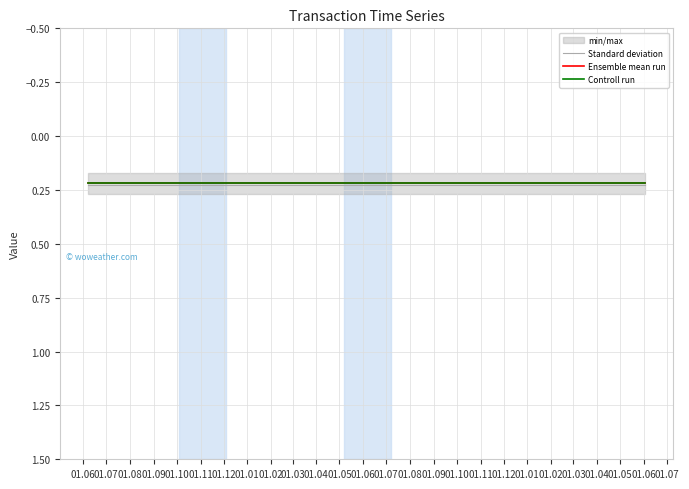

The Ensemble mean run series shows 0.2 at 01.05. True or false?

True